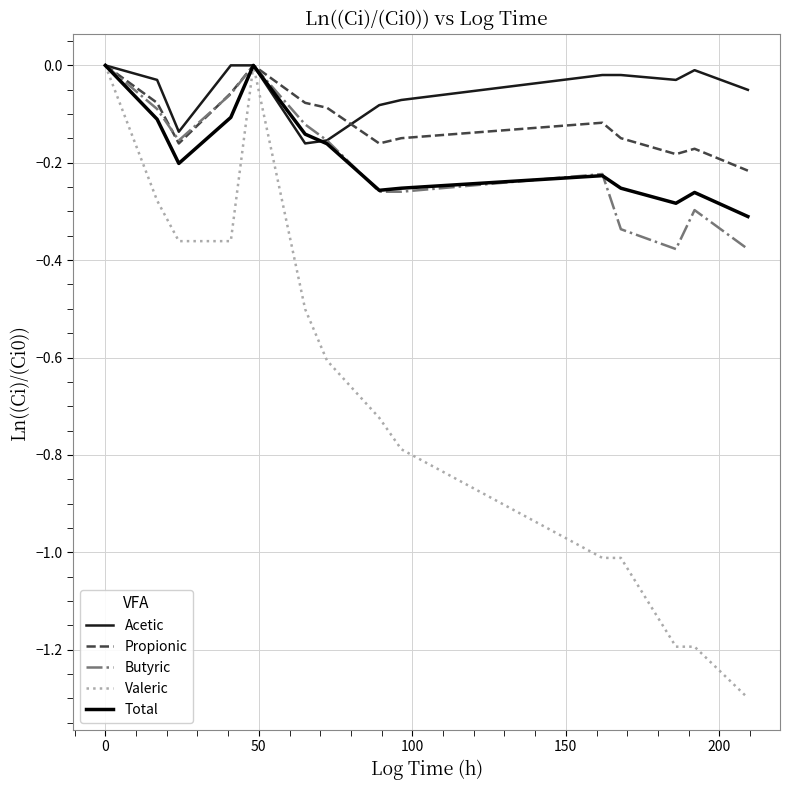

What is the lowest value of the Valeric series?

-1.3